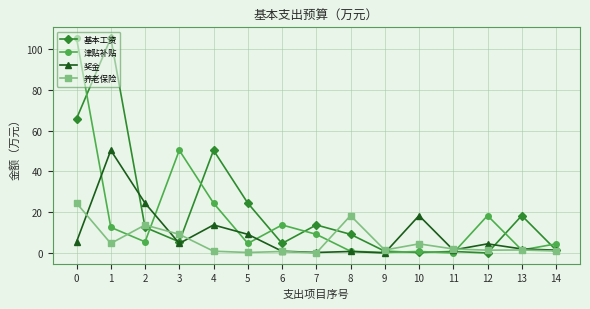

What is the spread (max minus min) of values at 1?

100.7